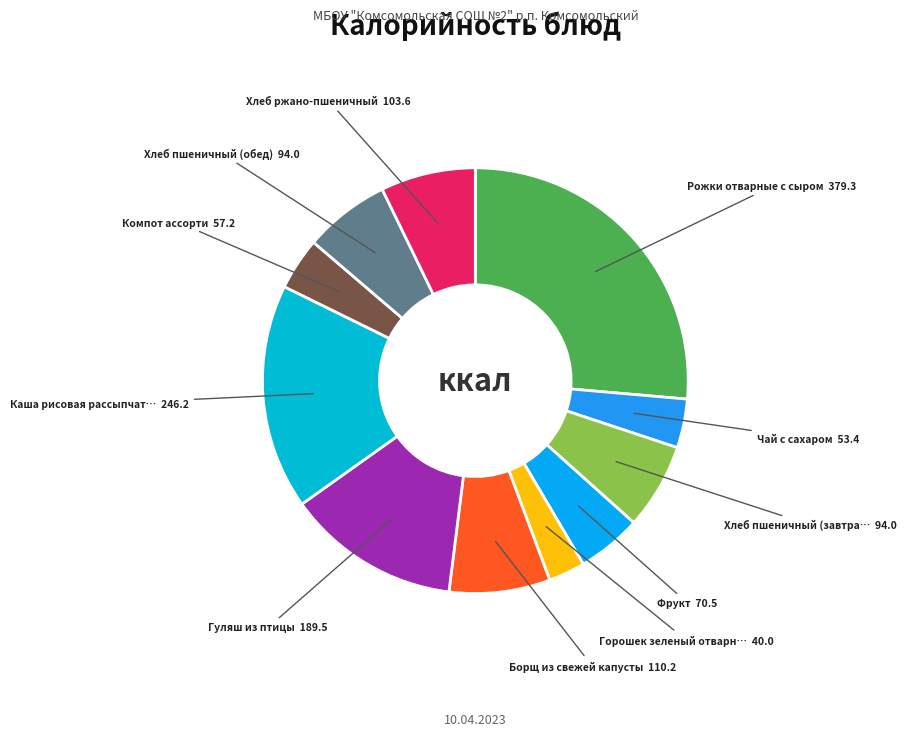

How many slices are in this pie chart?

11